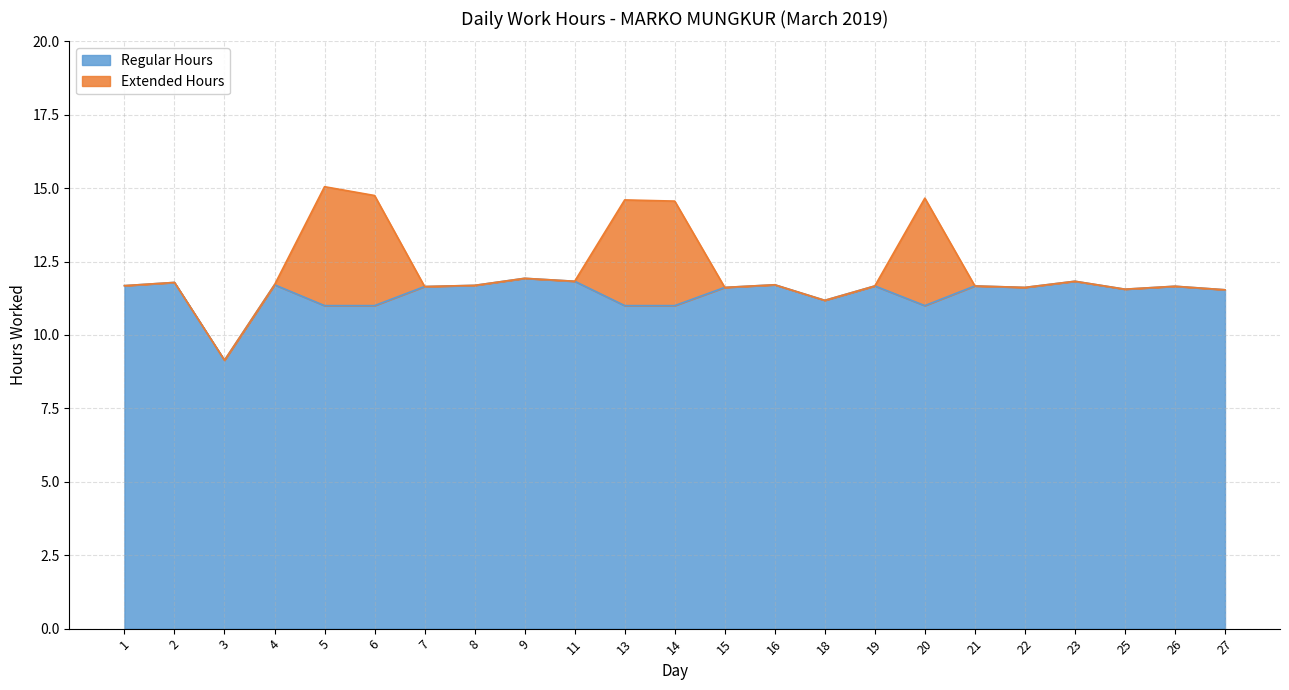

What is the change in value from 7 to 23?

+0.2